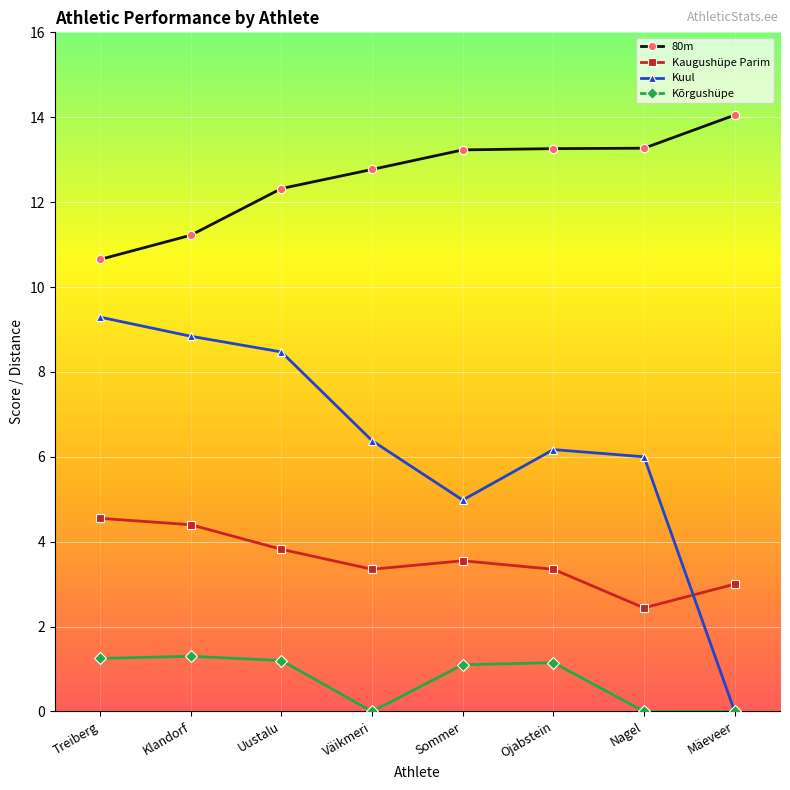

Which category has the highest value in the 80m series?

Mäeveer